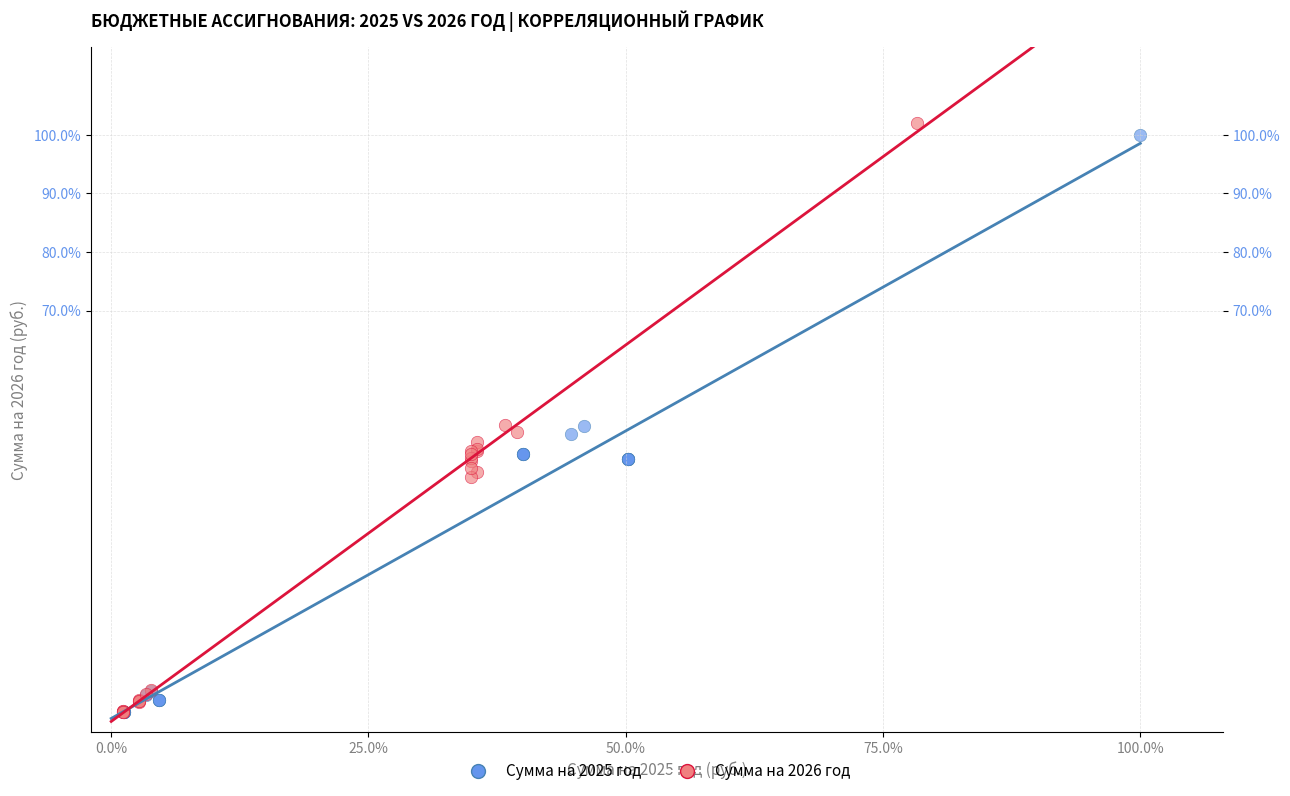

What are all the series names shown in the legend?

Сумма на 2025 год, Сумма на 2026 год